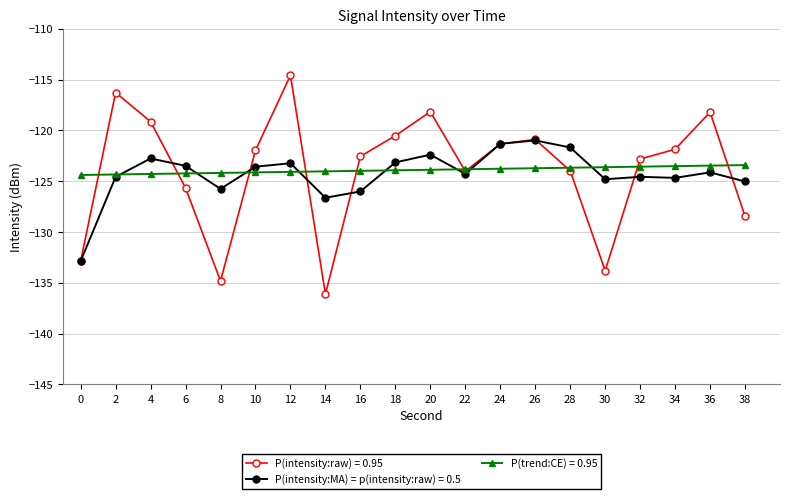

Rank the series at 16 from highest to lowest value.

P(intensity:raw) = 0.95, P(trend:CE) = 0.95, P(intensity:MA) = p(intensity:raw) = 0.5